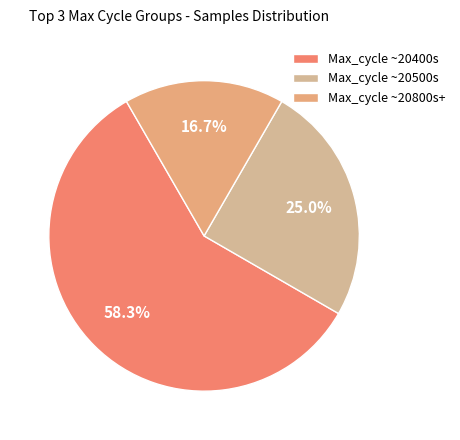

How many slices are in this pie chart?

3